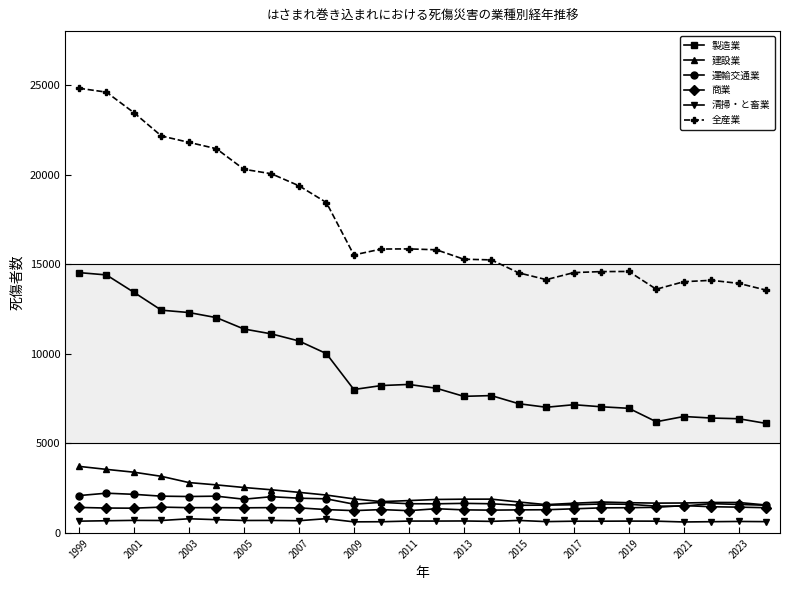

What is the maximum value shown in the chart?

24813